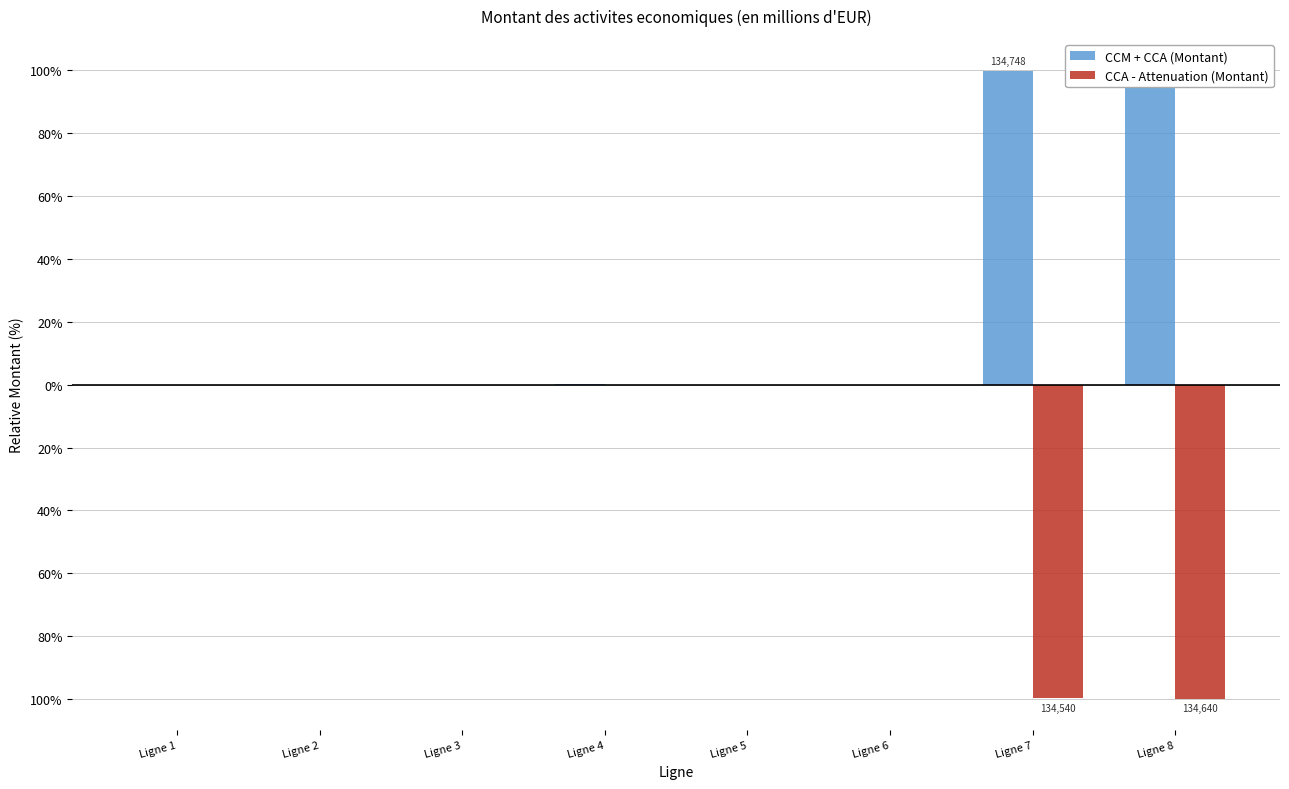

How many series are shown in this chart?

2